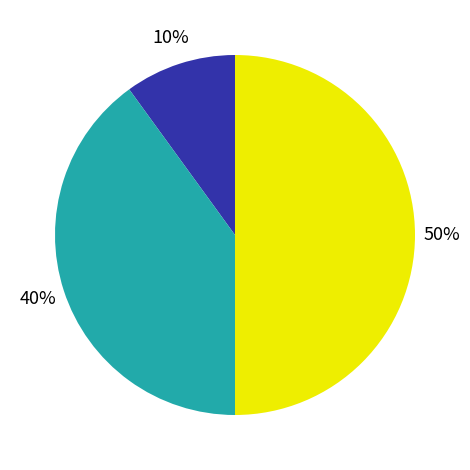

To the nearest percent, what is the difference between the largest and smallest slice percentages?

40%